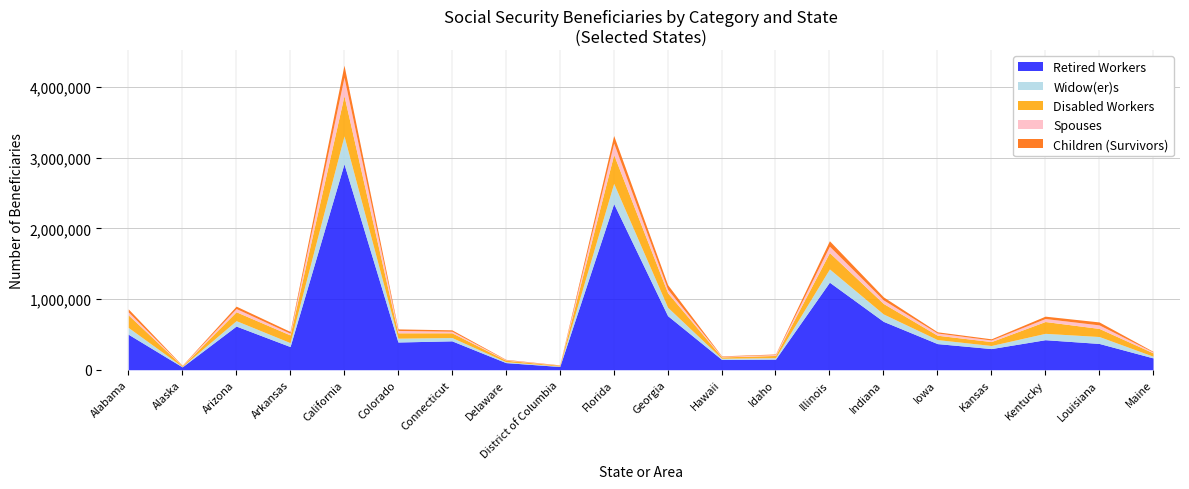

Between Delaware and District of Columbia, which series saw the biggest shift?

Retired Workers